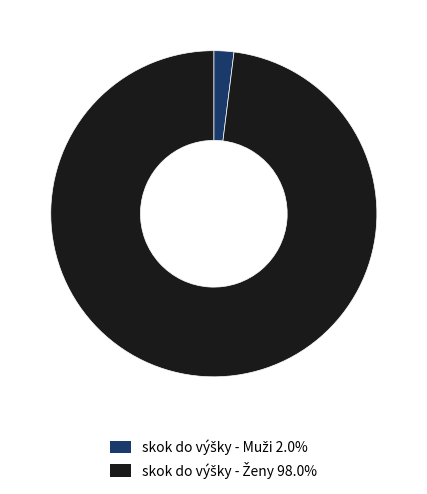

Does any single category account for the majority?

Yes